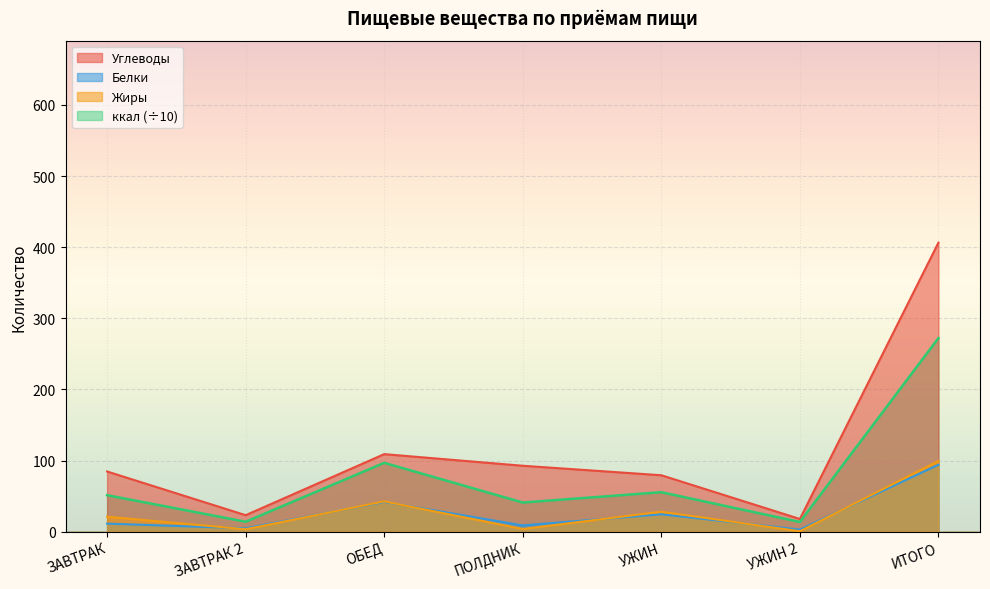

Reading right to left, extract all data points from this chart.

Углеводы: 406.3	17.8	79.3	92.7	109.0	23.2	84.6
Белки: 94.1	2.9	24.5	8.8	41.8	4.8	11.3
Жиры: 99.4	0.6	28.0	3.8	42.6	3.4	21.1
ккал: 272.1	13.6	55.5	41.0	96.8	13.9	51.3